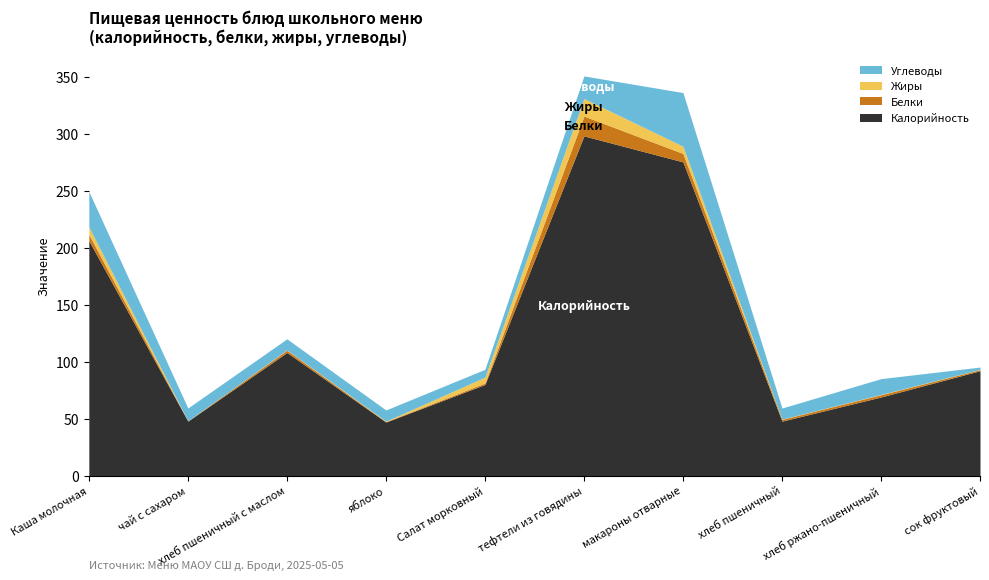

At which label does Жиры reach its peak?

тефтели из говядины